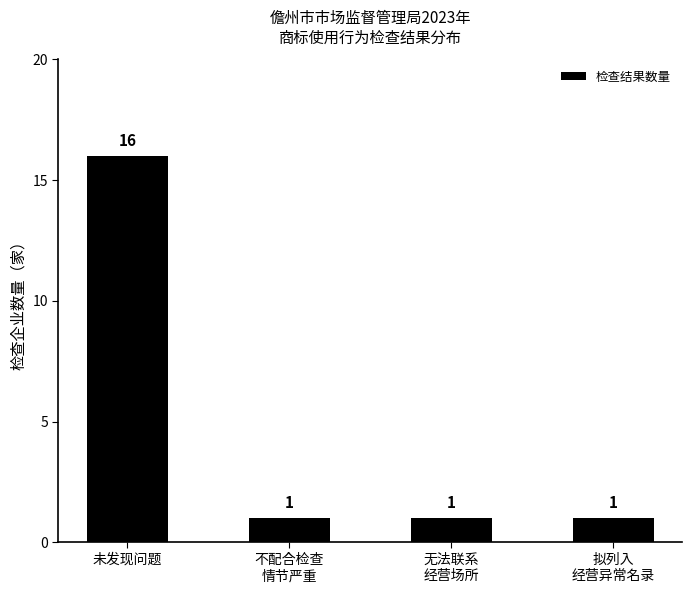

Reading left to right, what are all the values shown in this chart?

未发现问题=16	不配合检查
情节严重=1	无法联系
经营场所=1	拟列入
经营异常名录=1